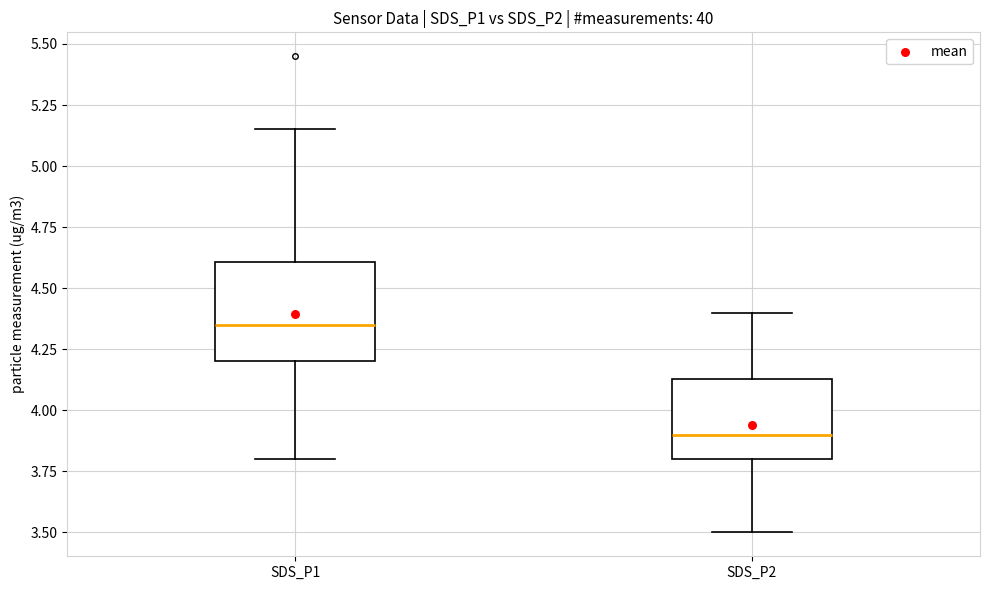

Comparing the boxes themselves (not the whiskers), which one is the tallest?

SDS_P1